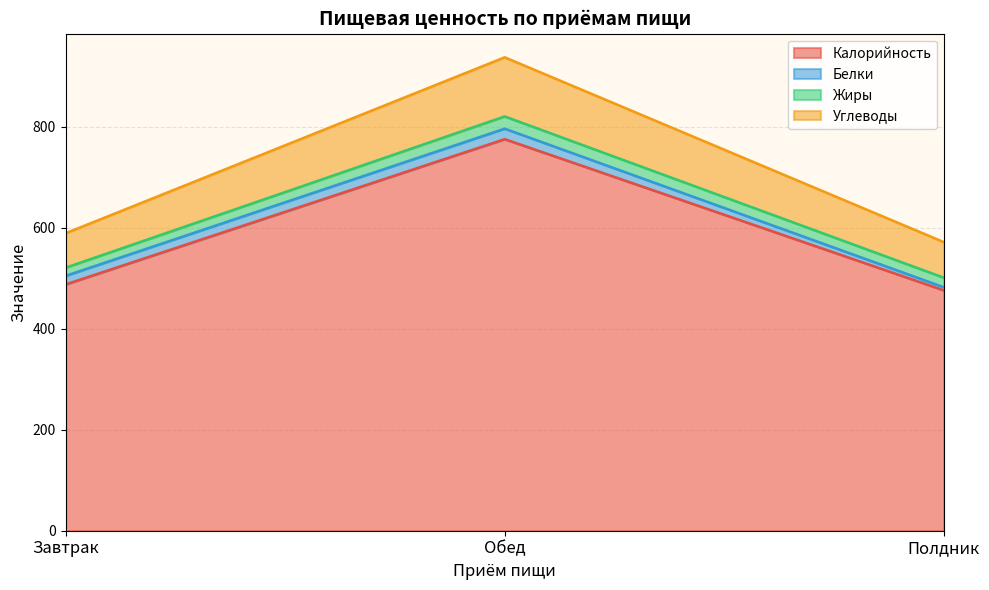

At which label is Калорийность closest to 625?

Завтрак